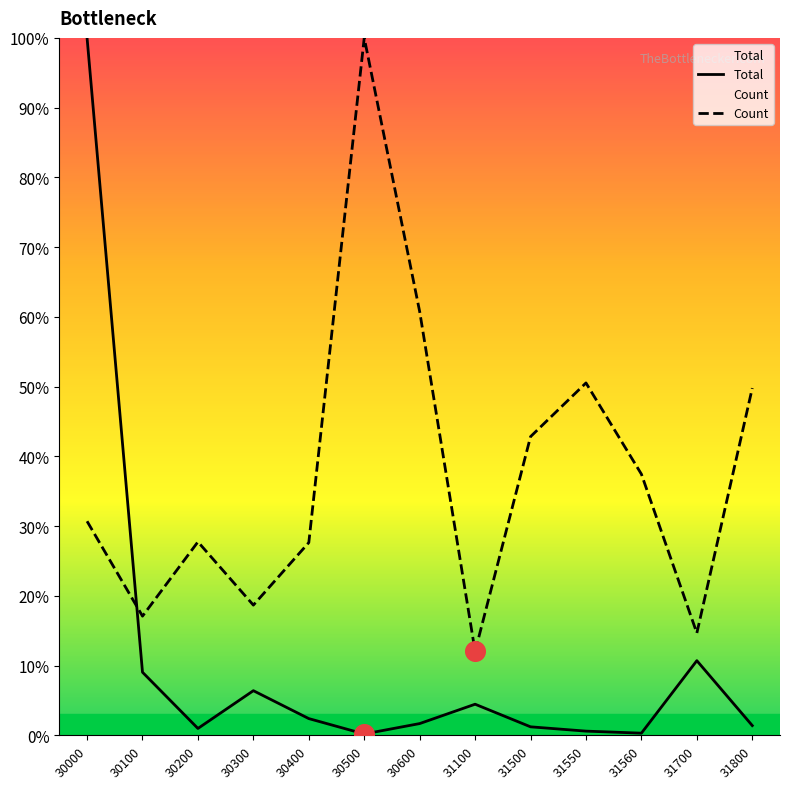

At how many categories does at least one series exceed 0?

13